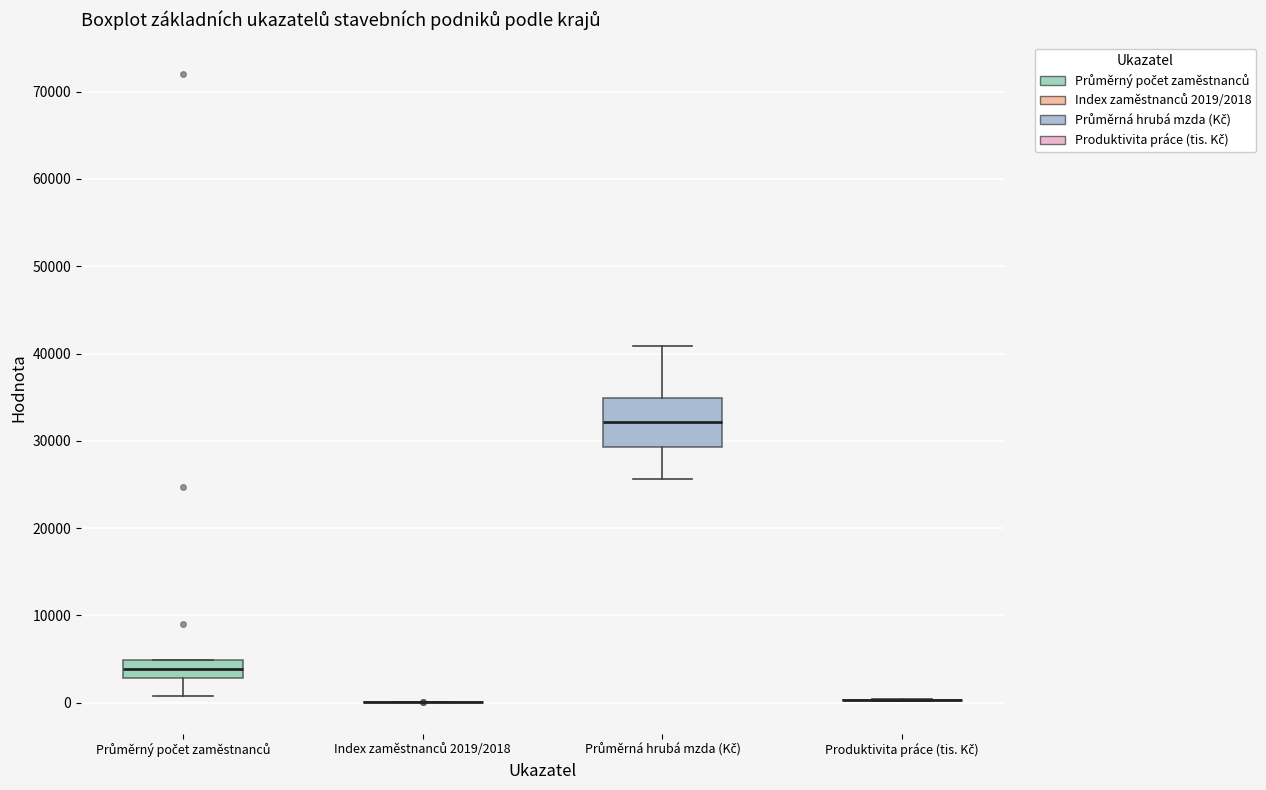

Which box is the tallest, from its lower edge to its upper edge?

Průměrná hrubá mzda (Kč)